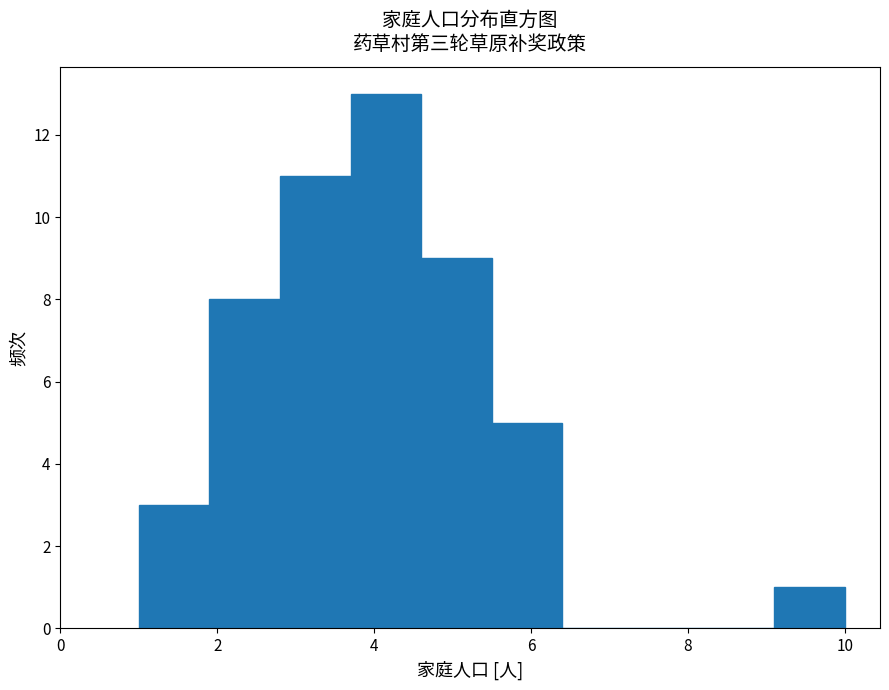

Reading left to right, transcribe this chart: for each bar, give the range it covers on the x-axis and its height. Neither the bar edges nor the heights are printed on the chart, so give them approximately, as read against the axes.

1.0 to 1.9: 3
1.9 to 2.8: 8
2.8 to 3.7: 11
3.7 to 4.6: 13
4.6 to 5.5: 9
5.5 to 6.4: 5
6.4 to 7.3: 0
7.3 to 8.2: 0
8.2 to 9.1: 0
9.1 to 10.0: 1